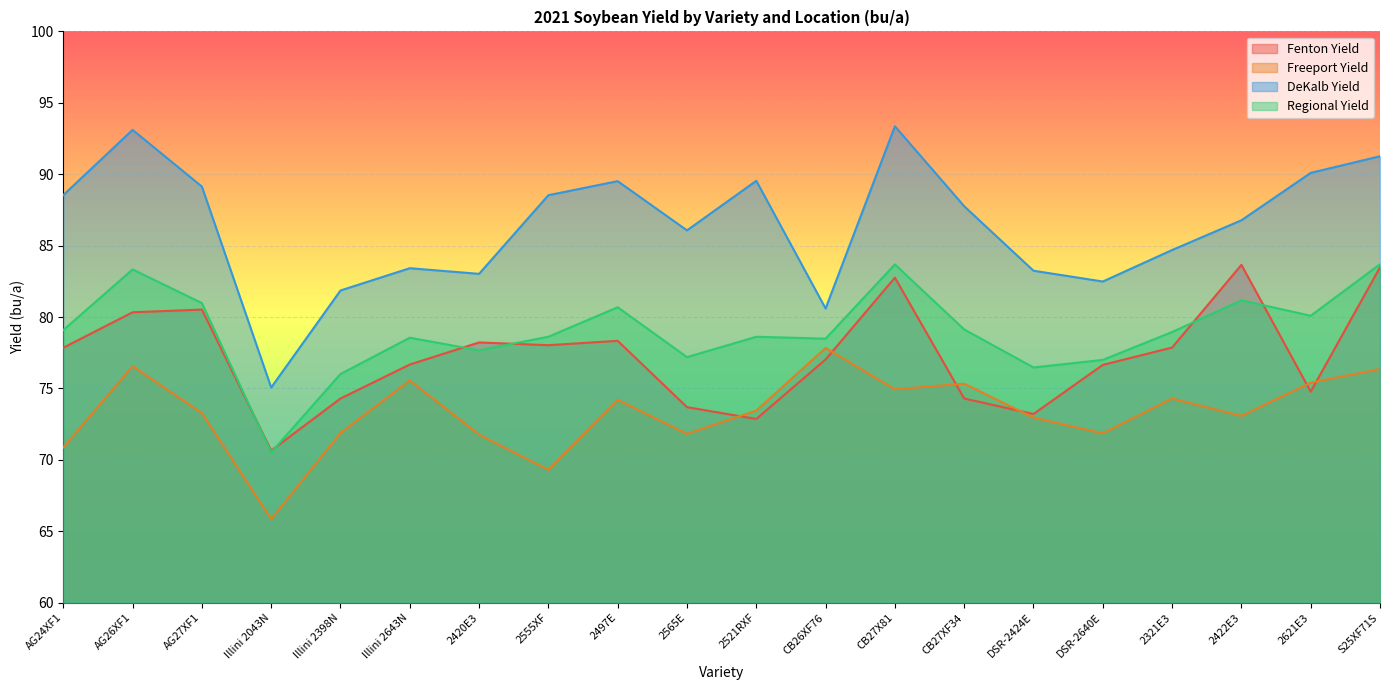

How many lines are shown in the chart?

4